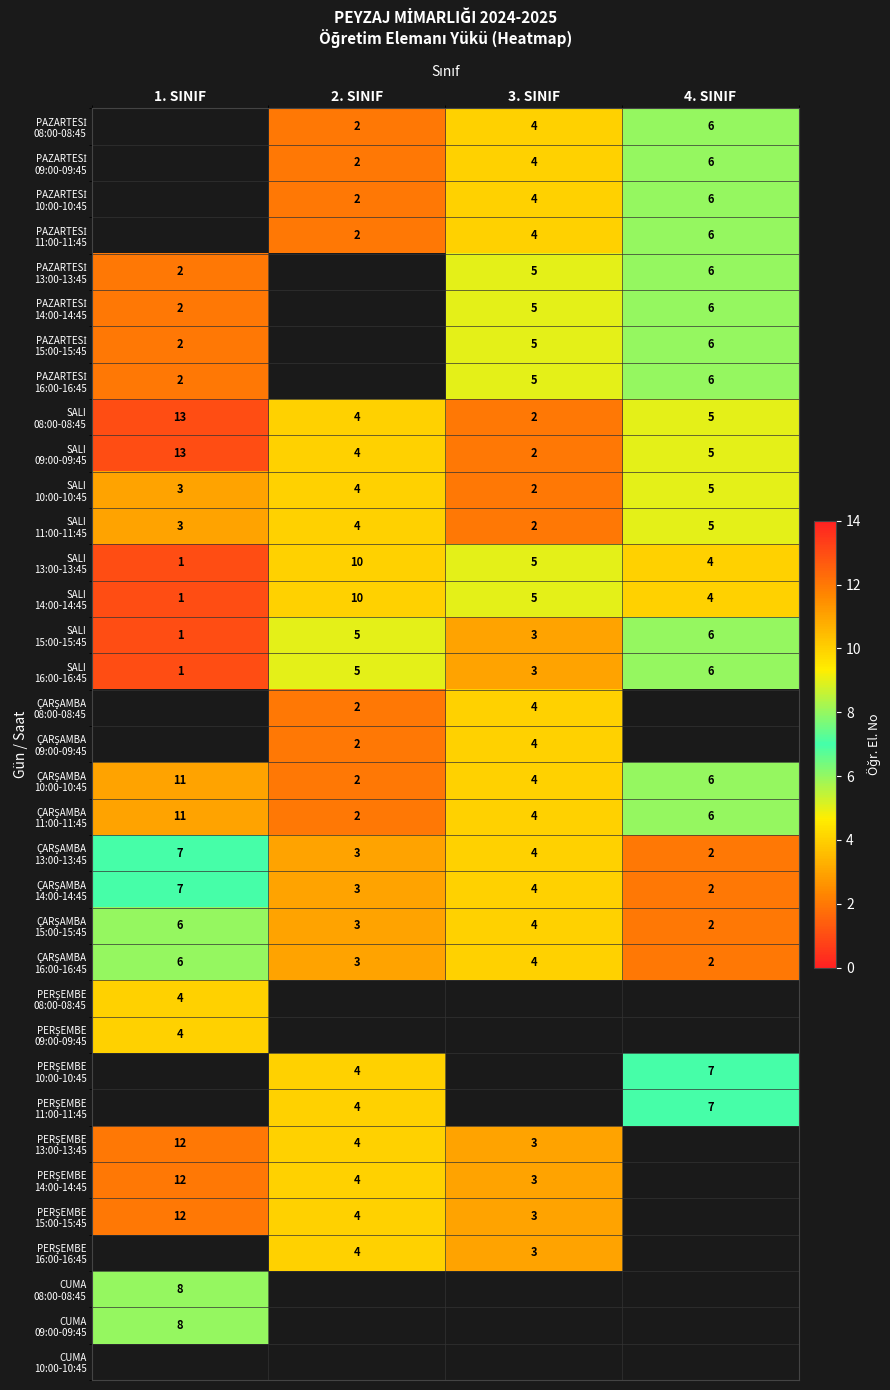

The SALI 11:00-11:45 series shows 4.3 at 1. SINIF. True or false?

False